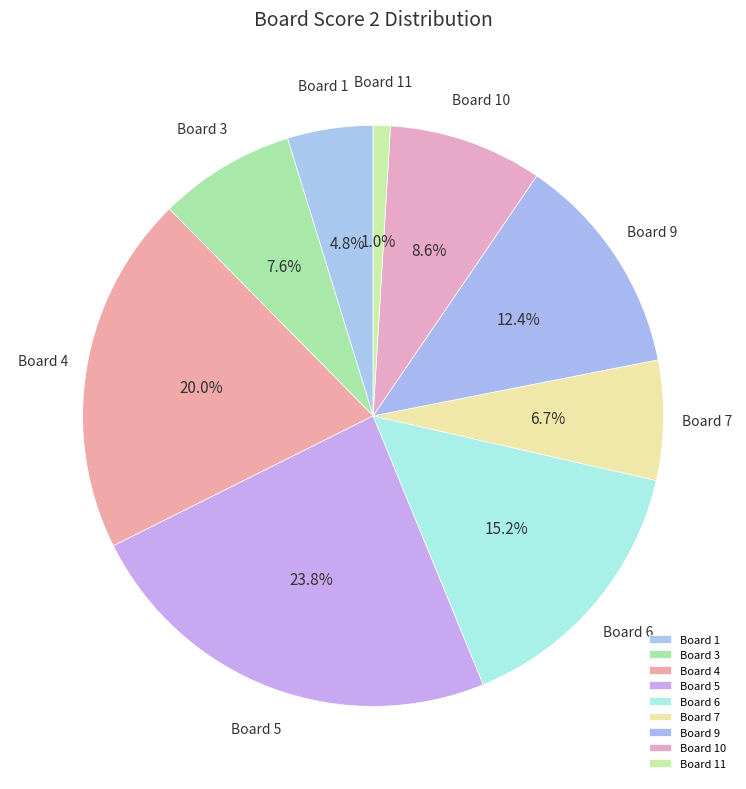

Which category has the smallest portion of the pie?

Board 11